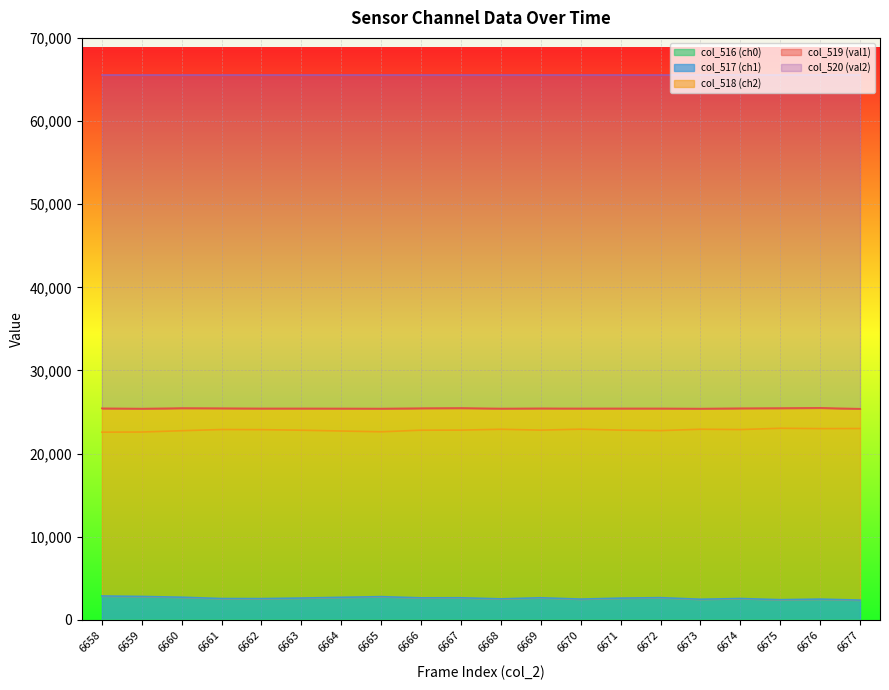

Between 6665 and 6675, which series saw the biggest shift?

col_518 (ch2)